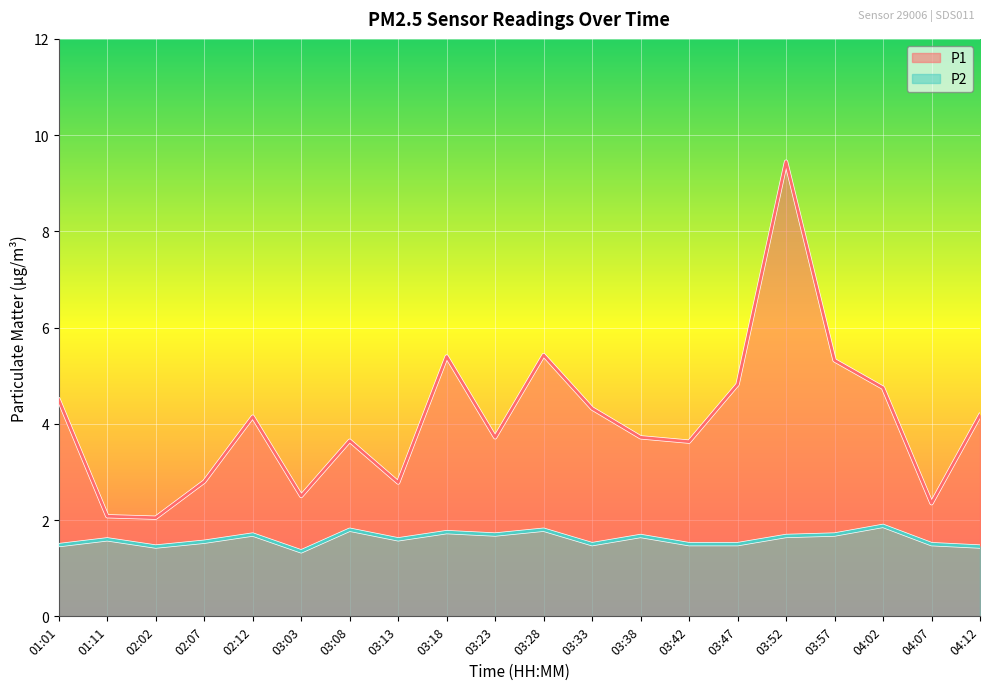

At 02:07, list the series in order from smallest to largest.

P2, P1